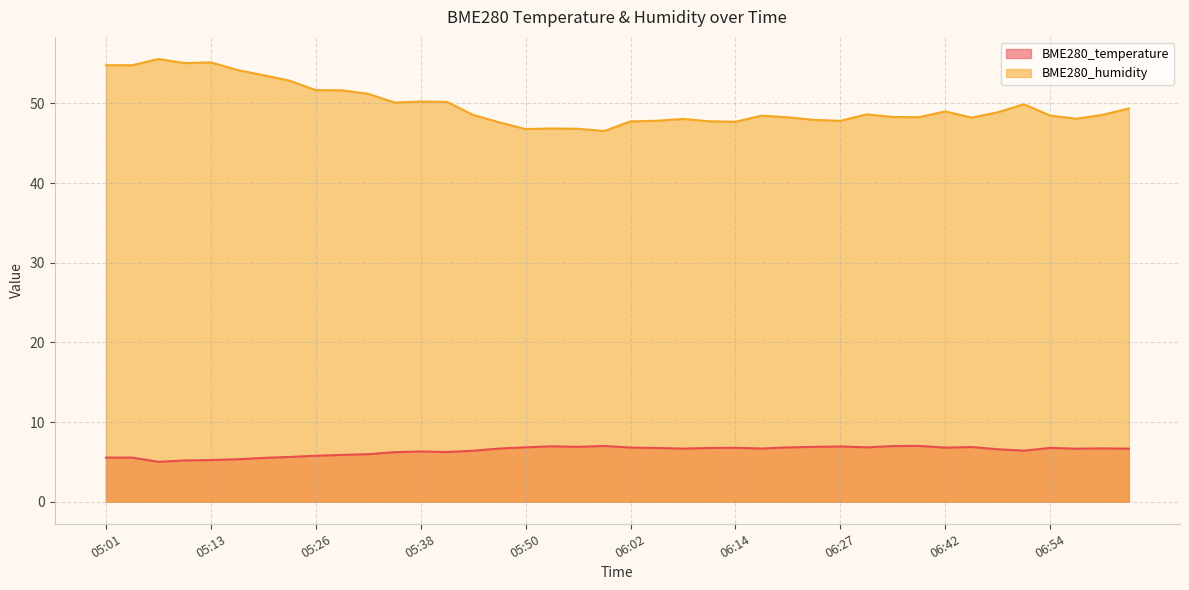

What is the value of the BME280_humidity point at the 3rd from the left?

55.6